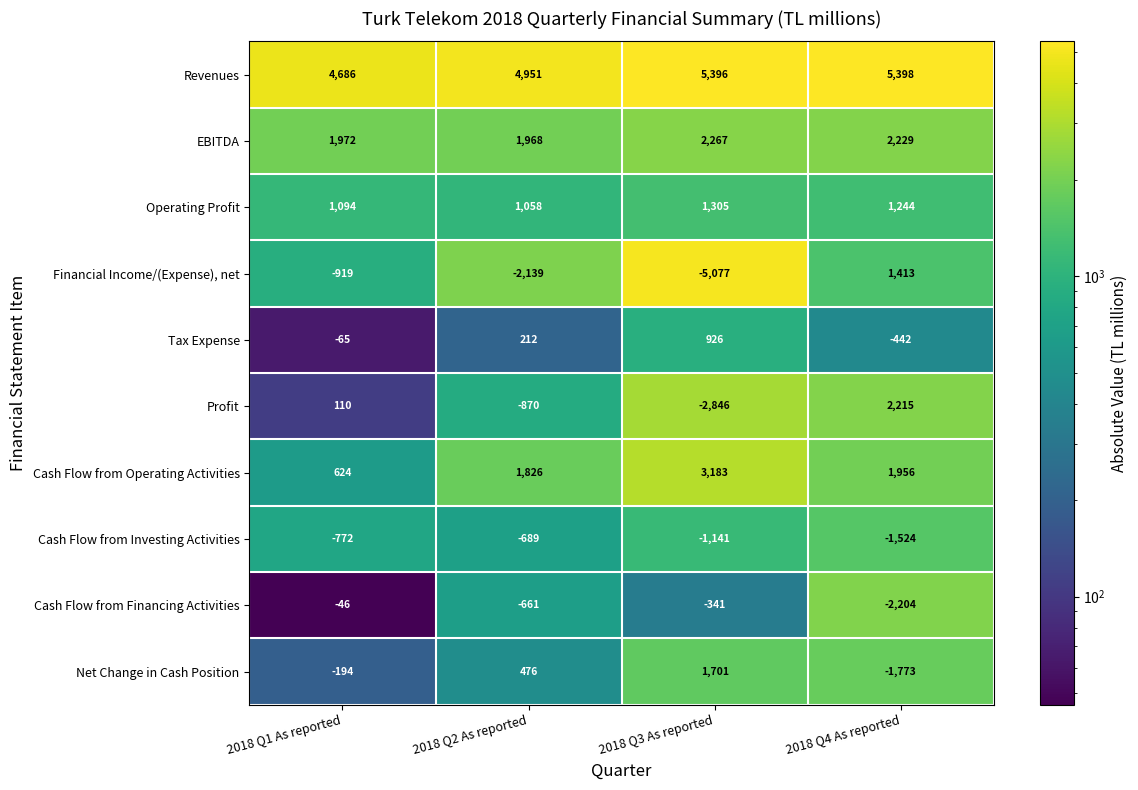

At which label is Financial Income/(Expense), net closest to -1832?

2018 Q2 As reported